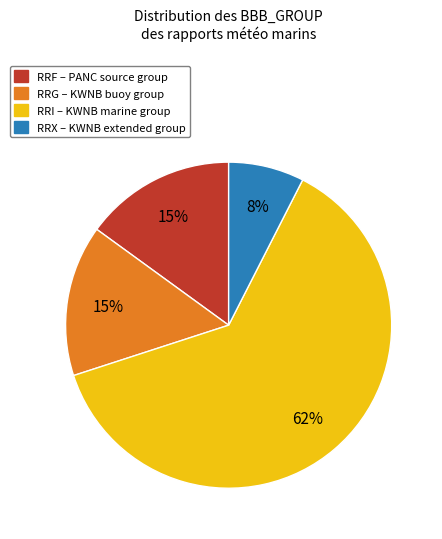

Combined, do RRX and RRI account for over 50%?

Yes